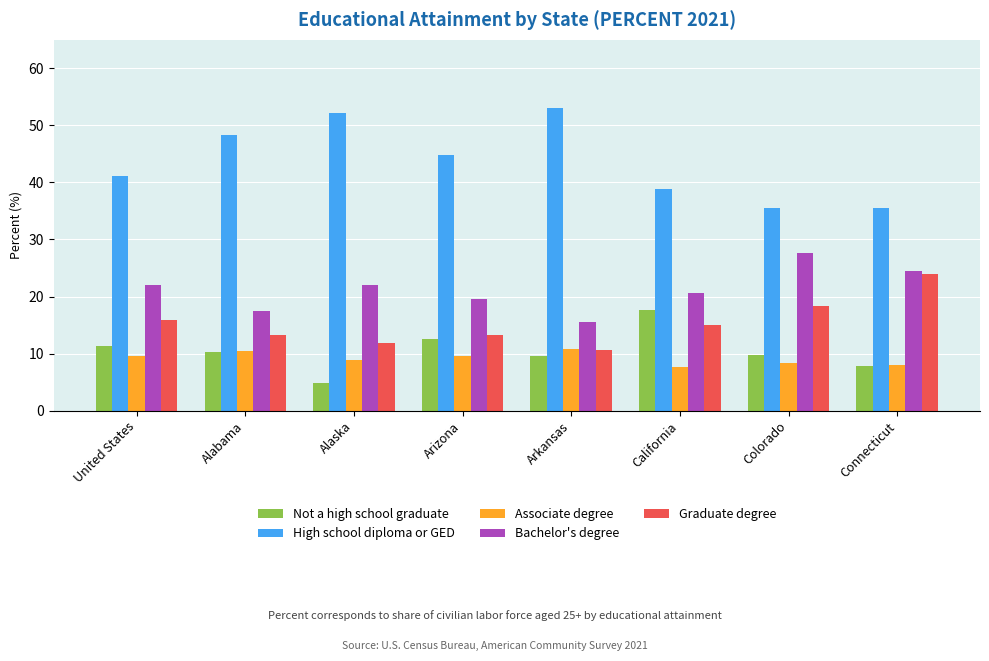

The value of Not a high school graduate at Alabama is 6.9. True or false?

False